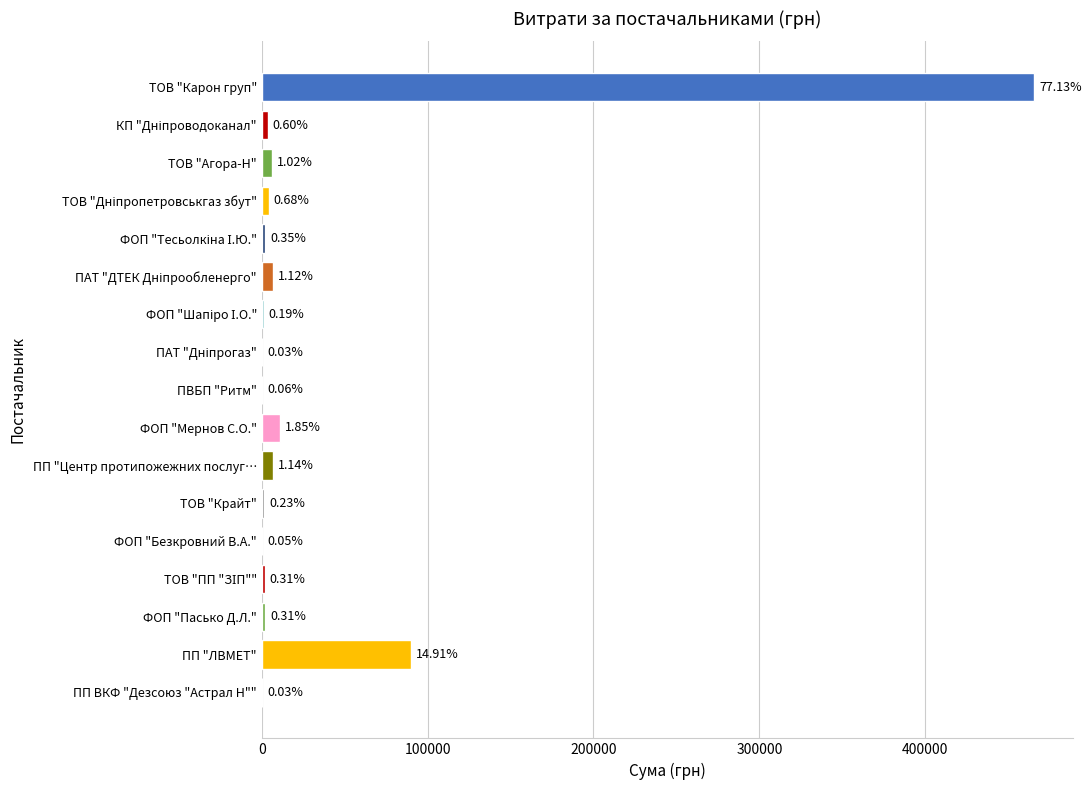

Are the bars horizontal?

Yes